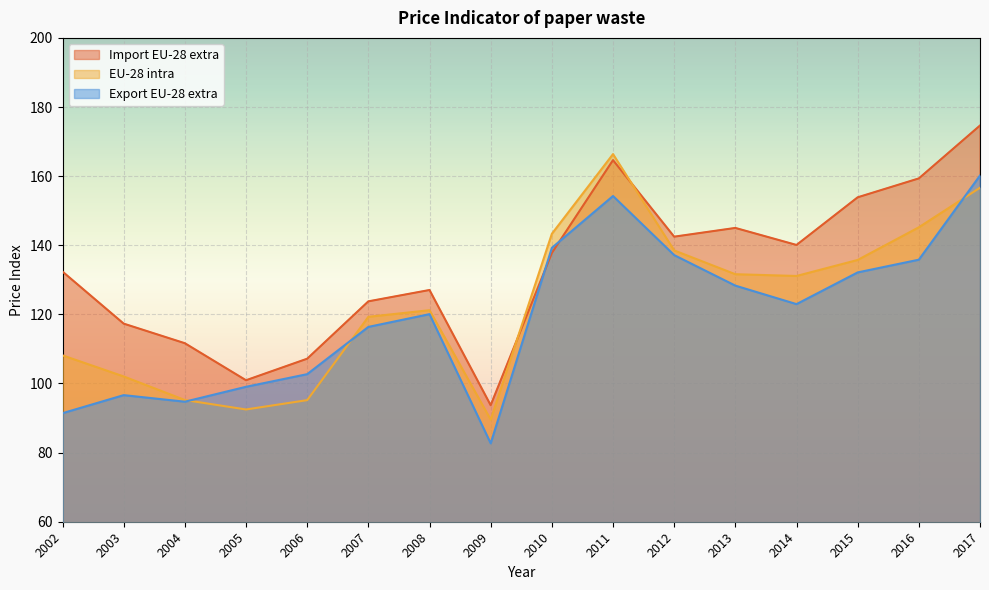

In Import EU-28 extra, how many points are lower than both neighbors (excluding endpoints)?

4